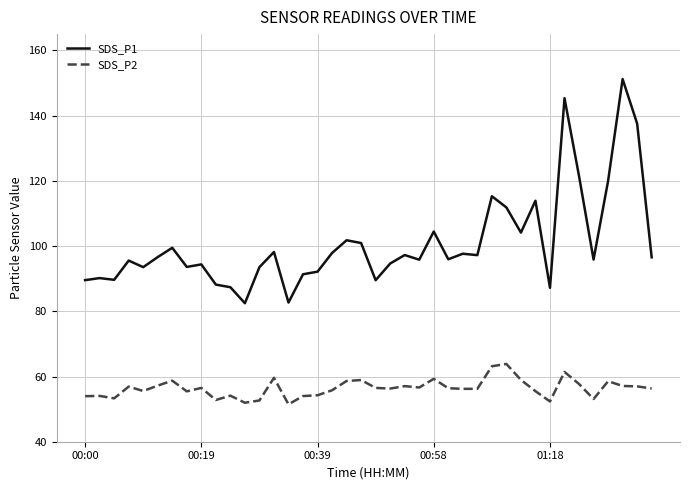

Which series has the largest total across all categories?

SDS_P1